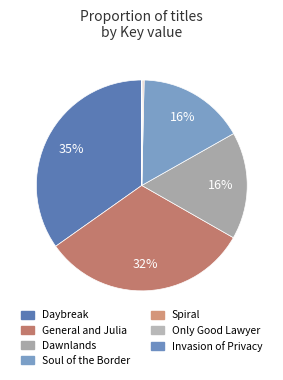

True or false: Only Good Lawyer accounts for 0% of the total.

True